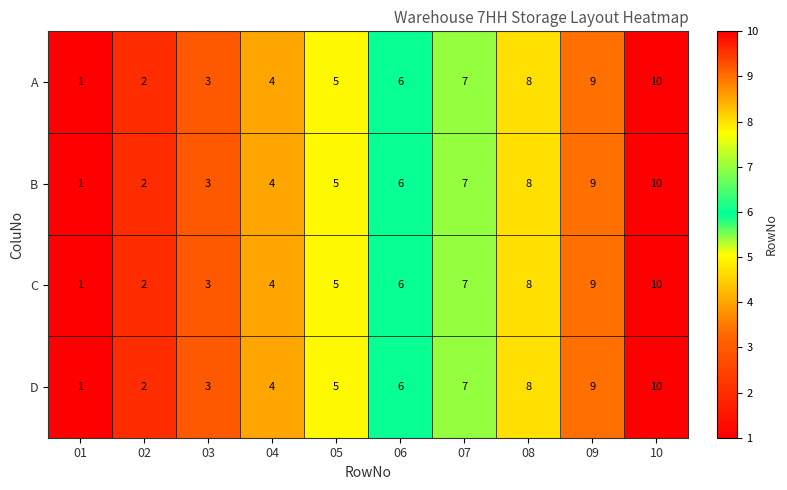

What is the total value across all series at 08?

32